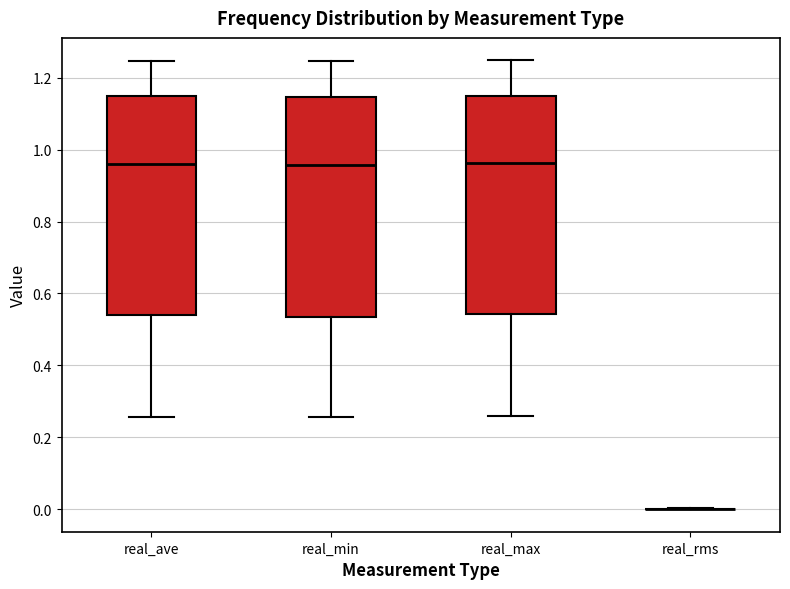

Where does the upper whisker of the box for real_max end on the y-axis? The values are not printed on the chart, so give them approximately, as read against the axis.

1.24